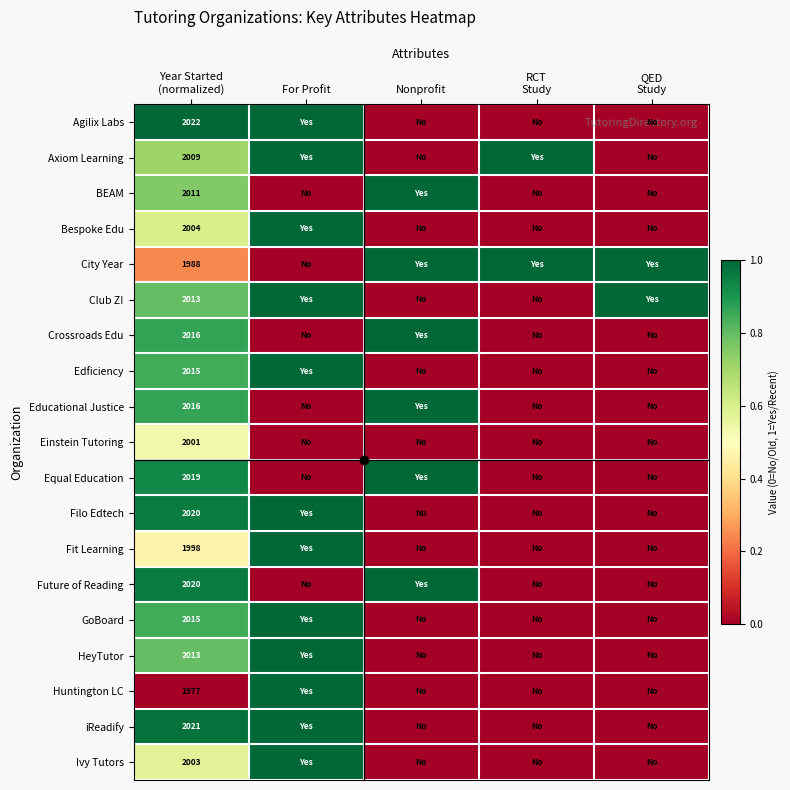

Is it true that Agilix Labs equals 0.0 at Nonprofit?

True